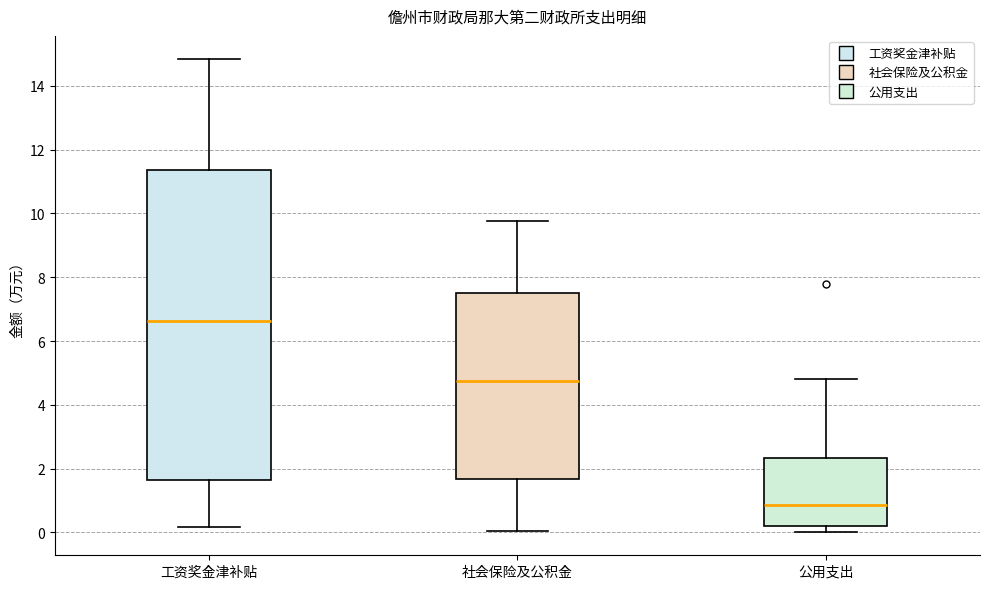

Comparing the boxes themselves (not the whiskers), which one is the tallest?

工资奖金津补贴